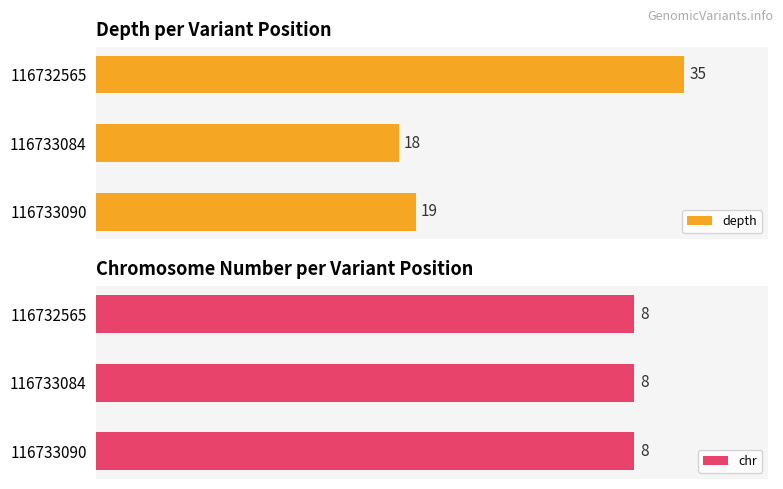

Rank the categories by depth value from highest to lowest.

116732565, 116733090, 116733084